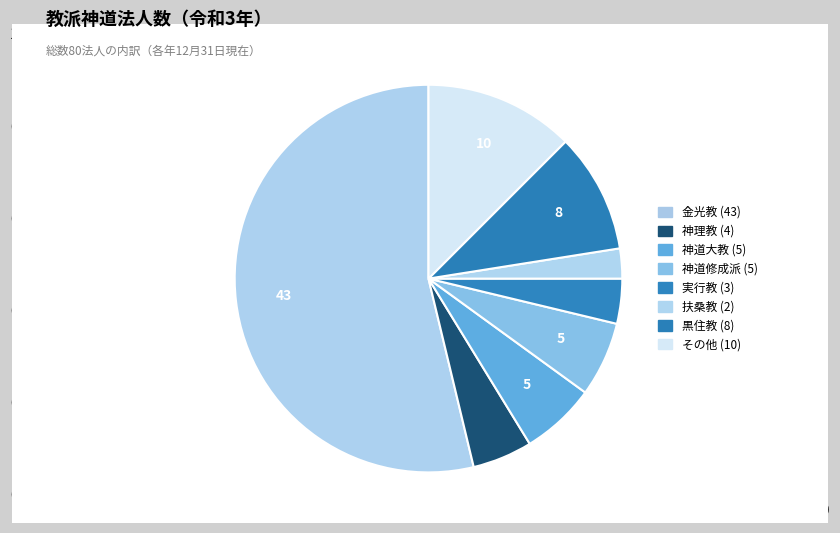

Which slice is the largest?

金光教